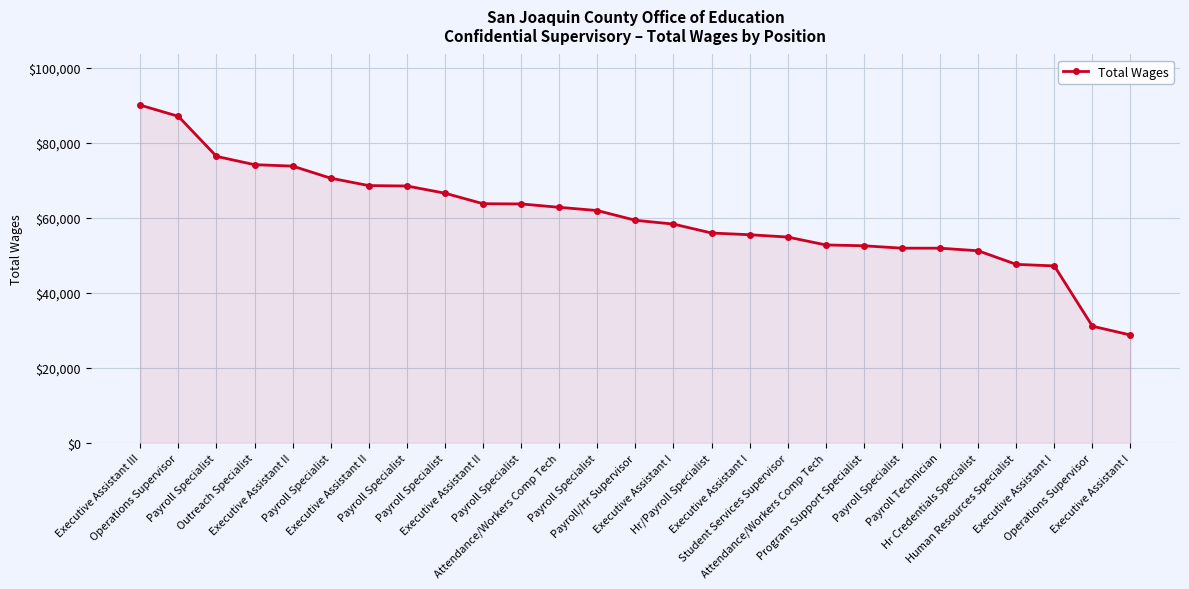

What is the ratio of the value at Executive Assistant I to the value at Executive Assistant I?

2.0